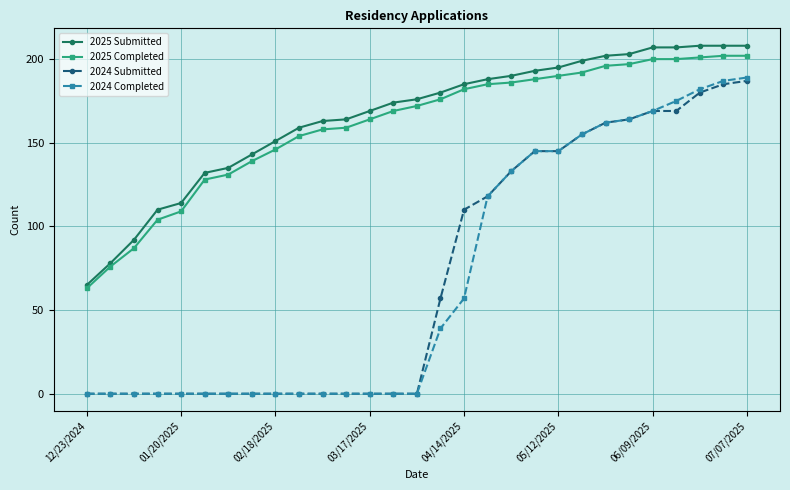

What is the difference between the second highest and minimum values in the 2024 Submitted series?

185